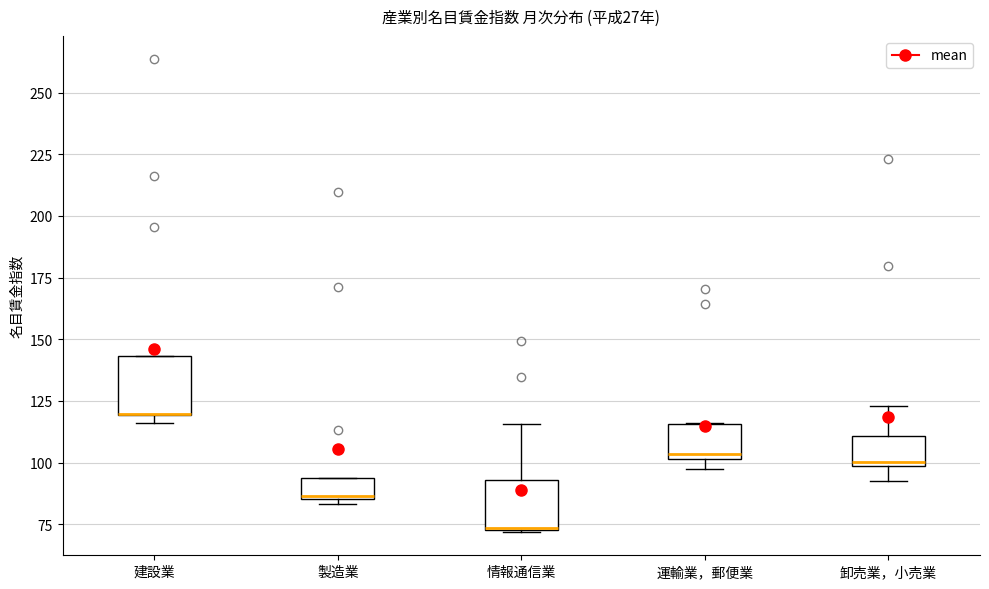

Reading left to right, read every box against the y-axis: the position of its median line, the range the box covers, and the ends of its whiskers. The values are not printed on the chart, so give them approximately, as read against the axis.

建設業: median 120 (drawn on the box's lower edge), box 120 to 145, whiskers 115 to 145
製造業: median 85, box 85 to 95, whiskers 85 (just below the box's lower edge) to 95
情報通信業: median 75 (drawn on the box's lower edge), box 75 to 95, whiskers 70 to 115
運輸業，郵便業: median 105, box 100 to 115, whiskers 100 (just below the box's lower edge) to 115
卸売業，小売業: median 100 (just above the box's lower edge), box 100 to 110, whiskers 95 to 125